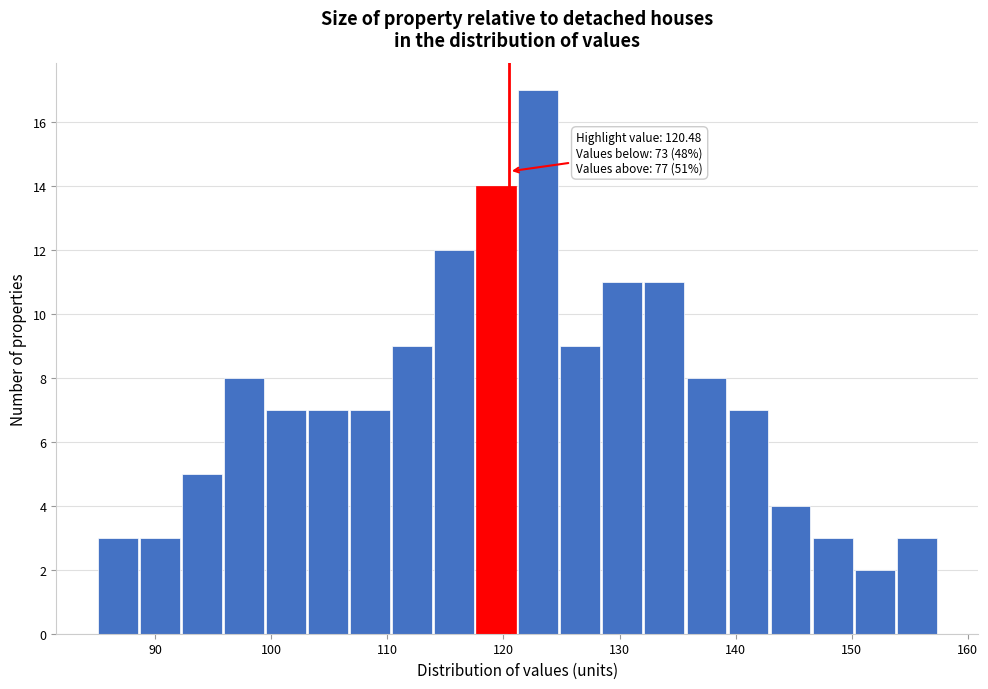

Around what value on the x-axis is the tallest bar? Give the approximate position of its centre, as read against the axis.

123